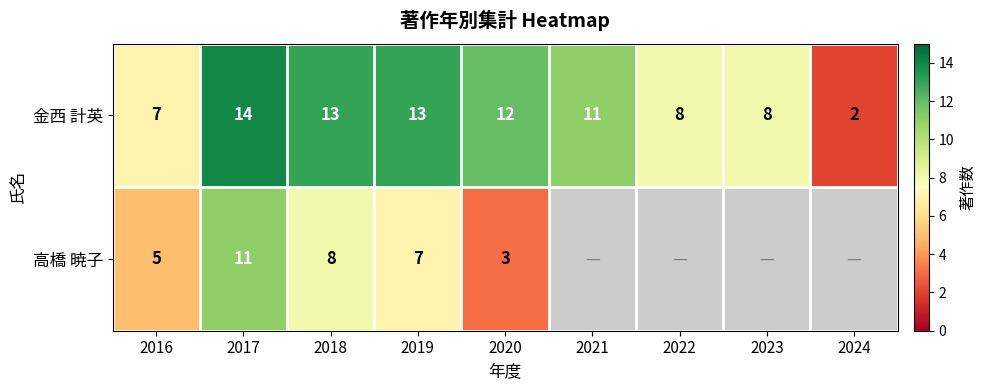

The value of 金西 計英 at 2017 is 14. True or false?

True